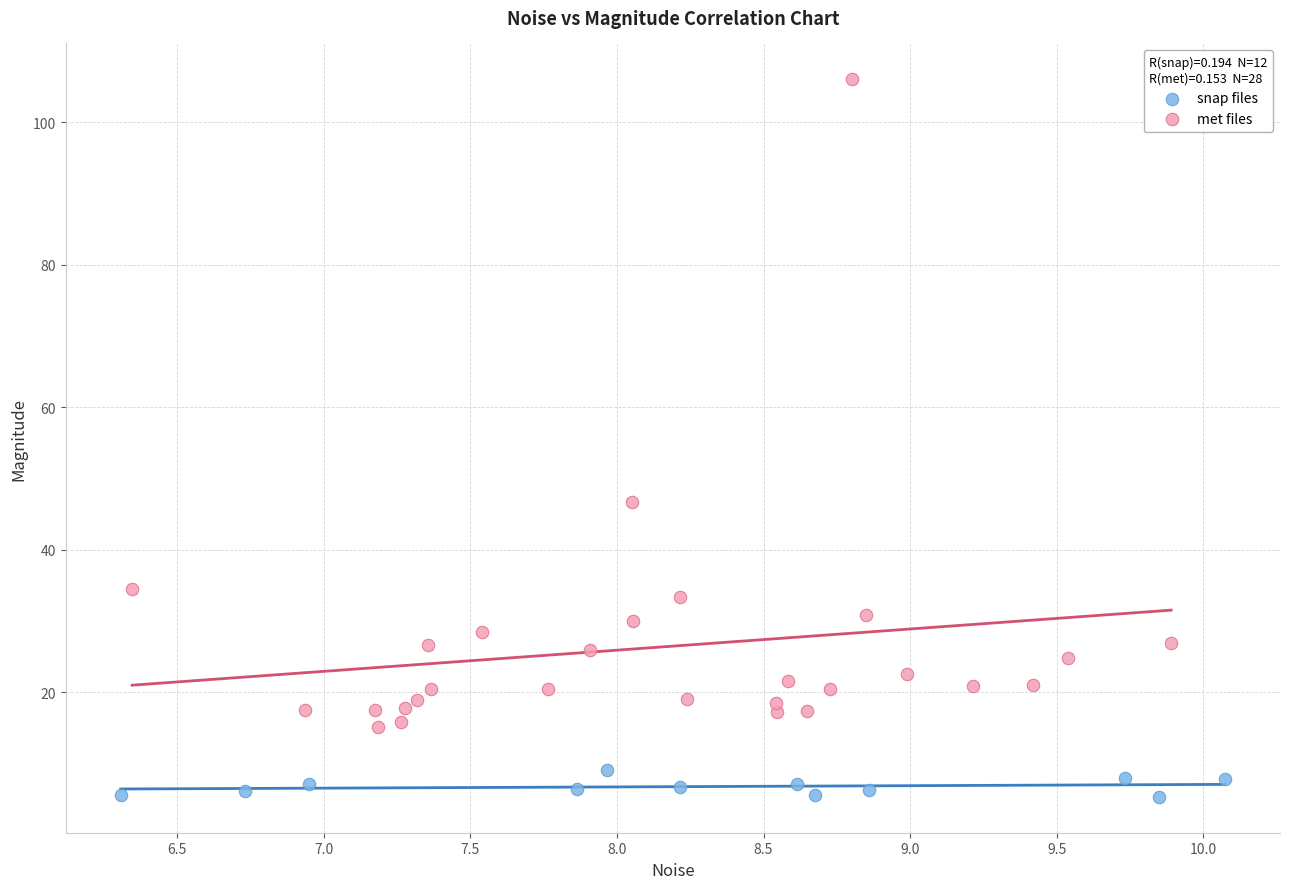

Which series reaches the maximum Y coordinate?

met files